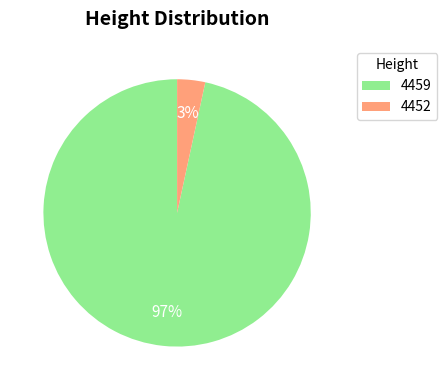

How many slices are in this pie chart?

2